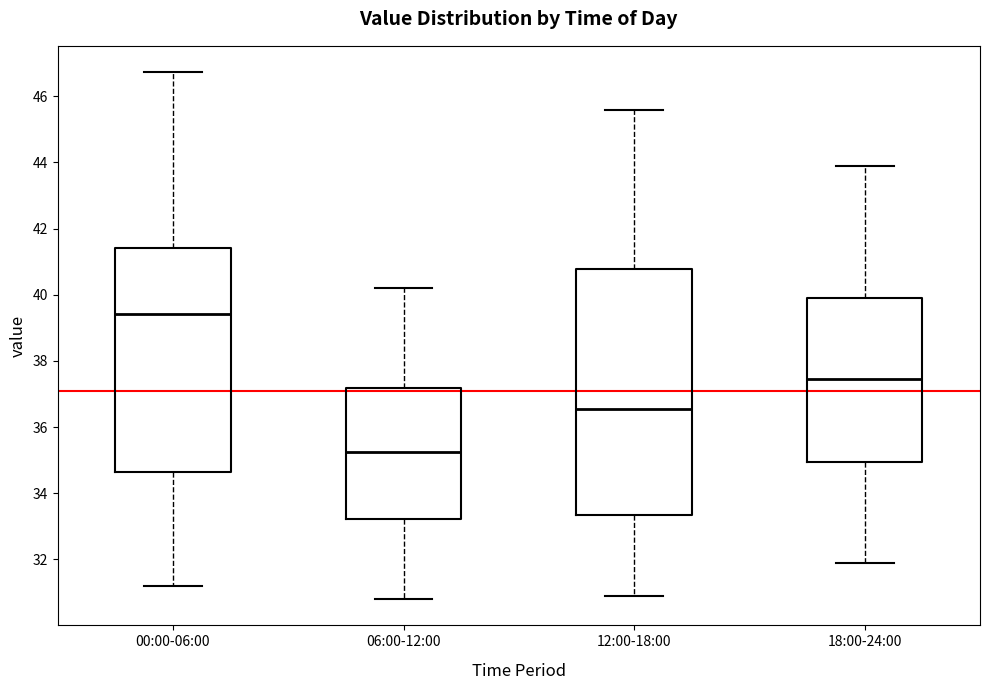

Reading left to right, read every box against the y-axis: the position of its median line, the range the box covers, and the ends of its whiskers. The values are not printed on the chart, so give them approximately, as read against the axis.

00:00-06:00: median 39.4, box 34.6 to 41.4, whiskers 31.2 to 46.8
06:00-12:00: median 35.2, box 33.2 to 37.2, whiskers 30.8 to 40.2
12:00-18:00: median 36.6, box 33.4 to 40.8, whiskers 31.0 to 45.6
18:00-24:00: median 37.4, box 35.0 to 40.0, whiskers 32.0 to 44.0